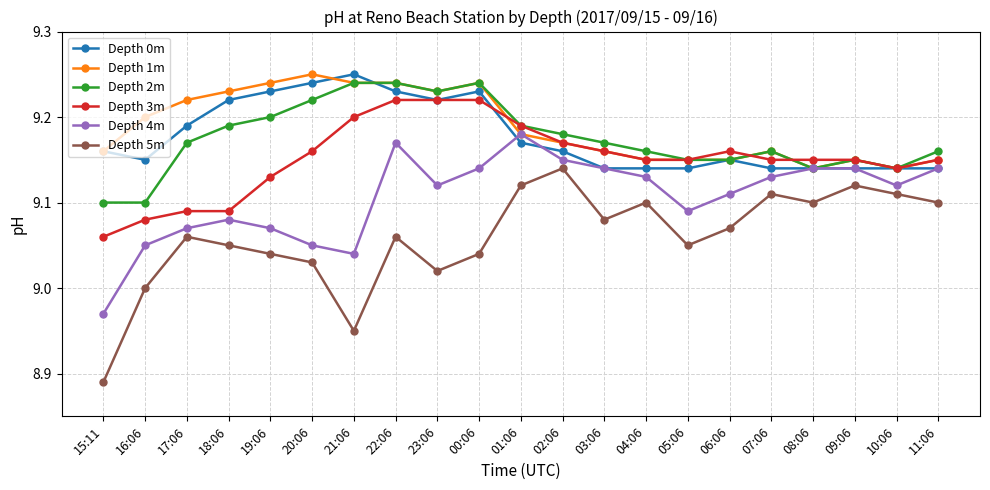

True or false: Depth 1m and Depth 5m cross at least once.

False